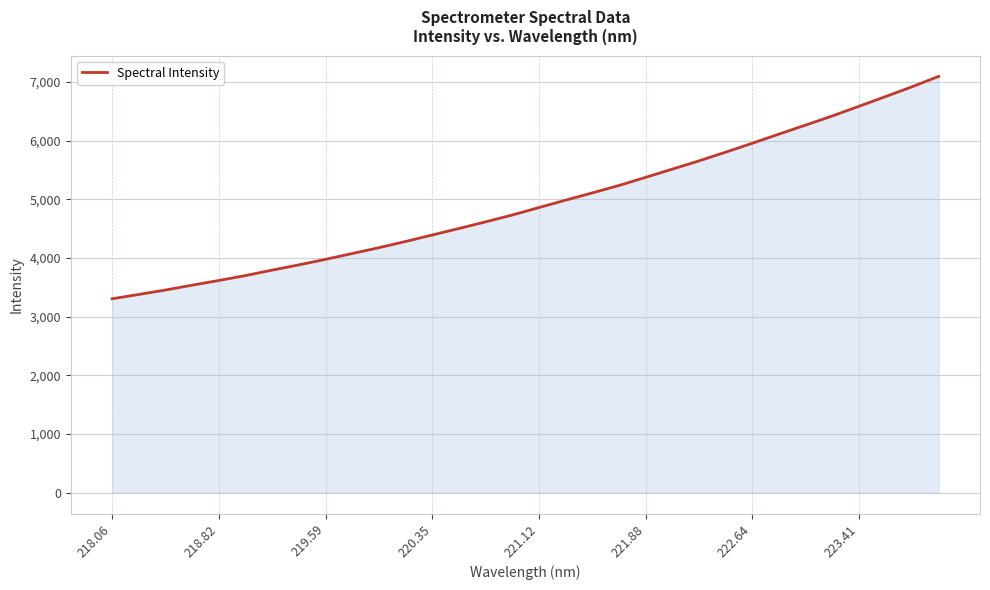

What is the maximum value shown in the chart?

7094.6